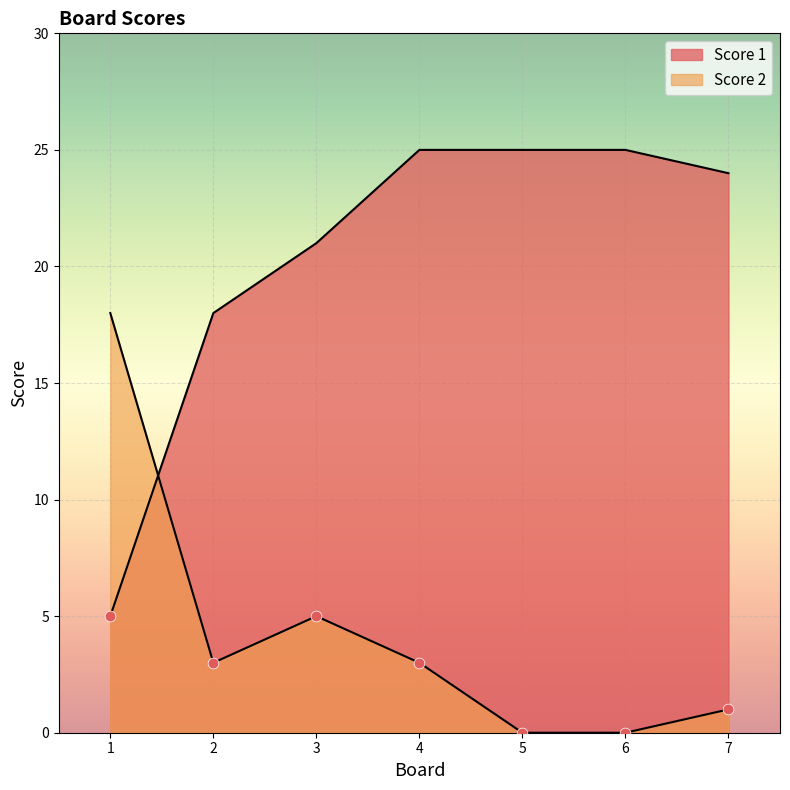

What is the total value across all series at 3?

26